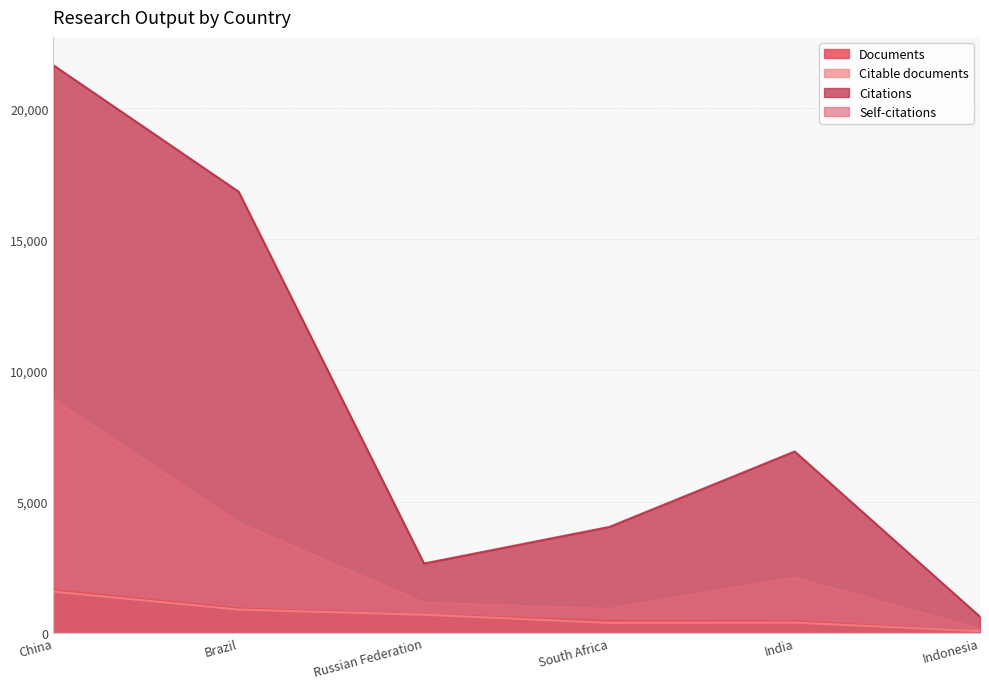

Reading right to left, extract all data points from this chart.

Documents: Indonesia=59	India=432	South Africa=445	Russian Federation=691	Brazil=923	China=1618
Citable documents: Indonesia=59	India=385	South Africa=376	Russian Federation=686	Brazil=882	China=1567
Citations: Indonesia=608	India=6910	South Africa=4033	Russian Federation=2638	Brazil=16814	China=21637
Self-citations: Indonesia=141	India=2099	South Africa=909	Russian Federation=1142	Brazil=4191	China=8888